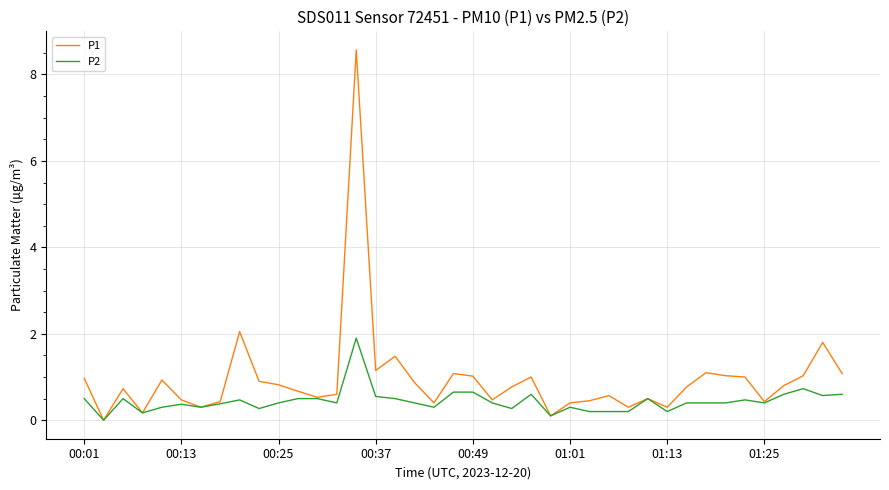

Rank the series by their maximum value, from highest to lowest.

P1, P2